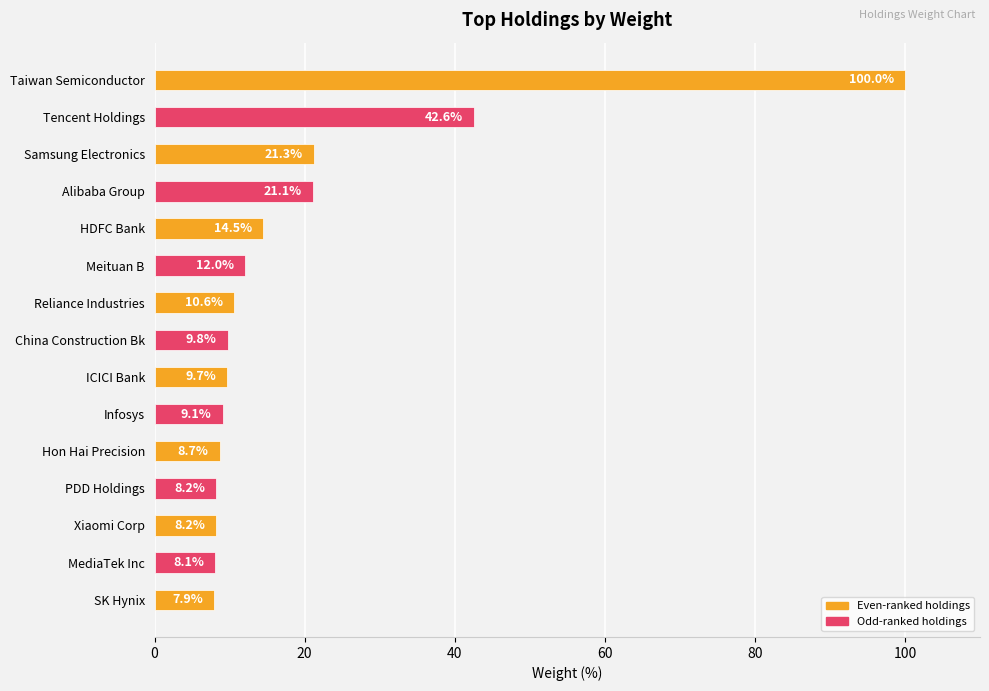

Reading top to bottom, extract all data points from this chart.

100.0	42.6	21.3	21.1	14.5	12.0	10.6	9.8	9.7	9.1	8.7	8.2	8.2	8.1	7.9